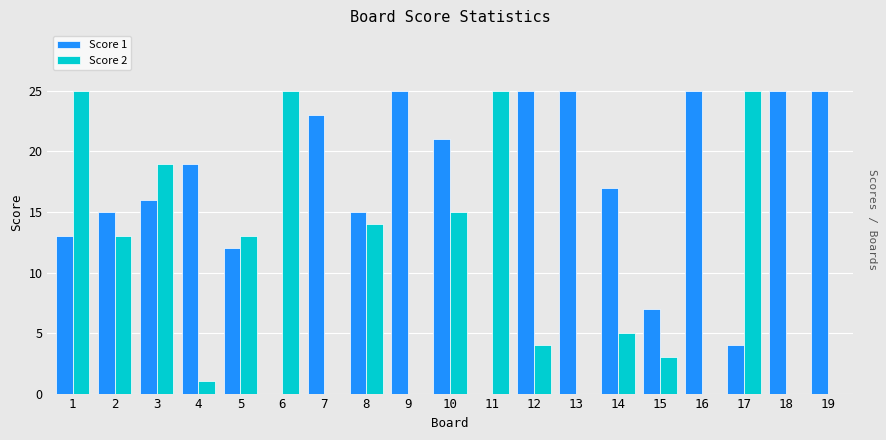

How many distinct data groups are displayed?

2